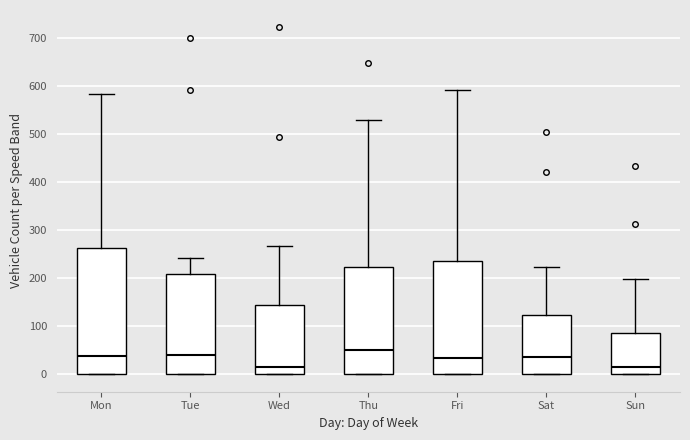

Reading left to right, transcribe this box plot: for each box, give where its median line is, the range the box spans, and where its two whiskers end, as read against the y-axis. The values are not printed on the chart, so give them approximately, as read against the axis.

Mon: median 40, box 0 to 260, whiskers 0 to 590
Tue: median 40, box 0 to 210, whiskers 0 to 240
Wed: median 20, box 0 to 150, whiskers 0 to 270
Thu: median 50, box 0 to 220, whiskers 0 to 530
Fri: median 30, box 0 to 240, whiskers 0 to 590
Sat: median 40, box 0 to 120, whiskers 0 to 220
Sun: median 20, box 0 to 90, whiskers 0 to 200